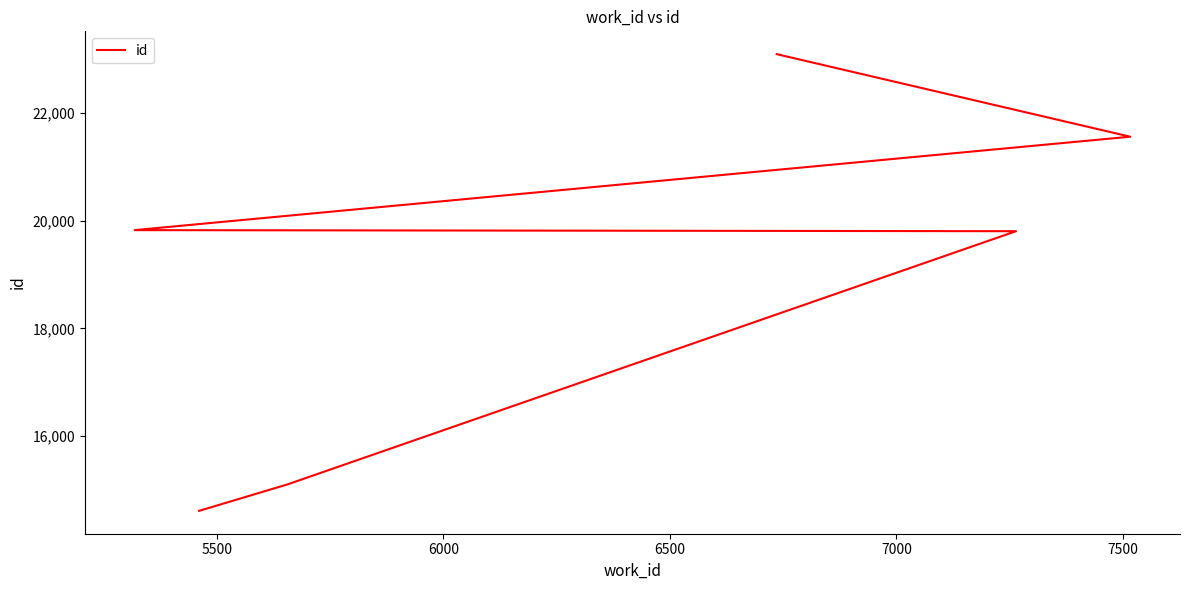

What is the value of the 3rd point from the left?

19802